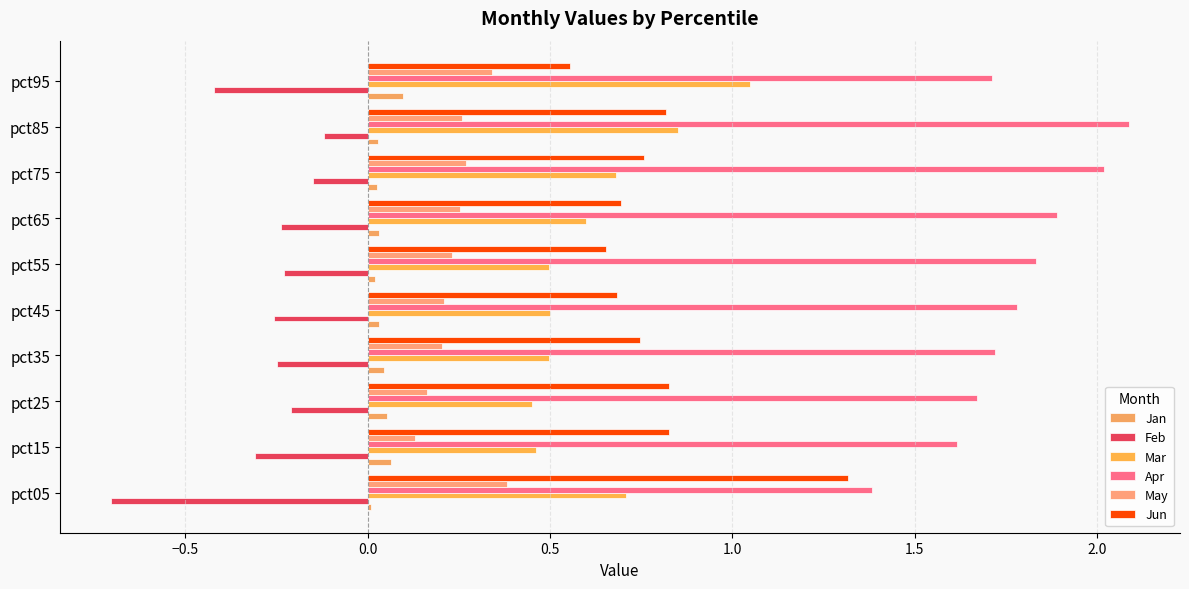

How many categories are shown in the chart?

10